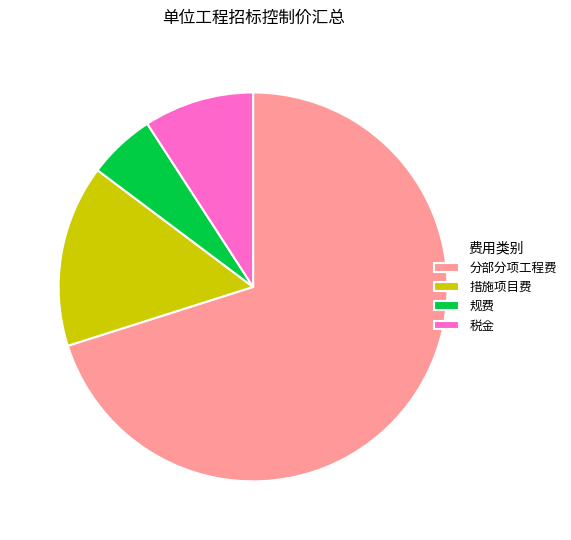

Between 措施项目费 and 税金, which is larger?

措施项目费